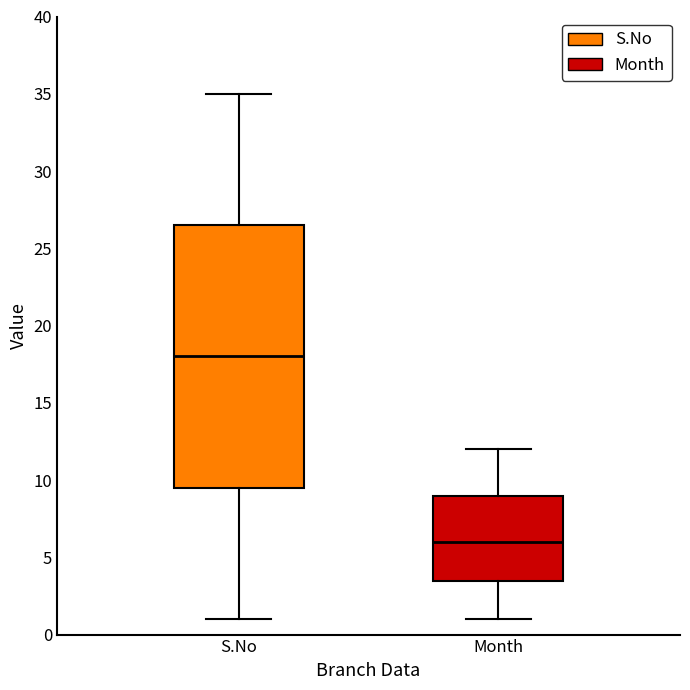

Which box's median line is the highest?

S.No